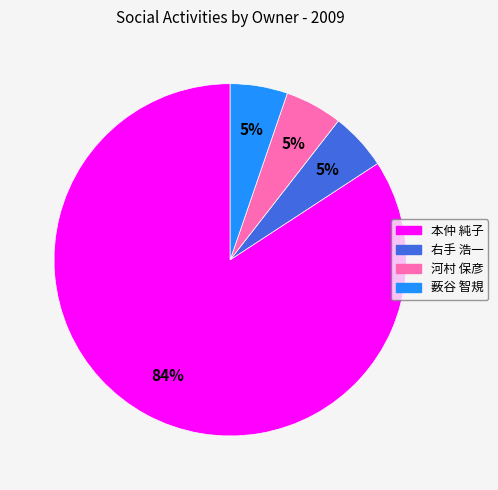

To the nearest percent, what is the average slice percentage?

25%